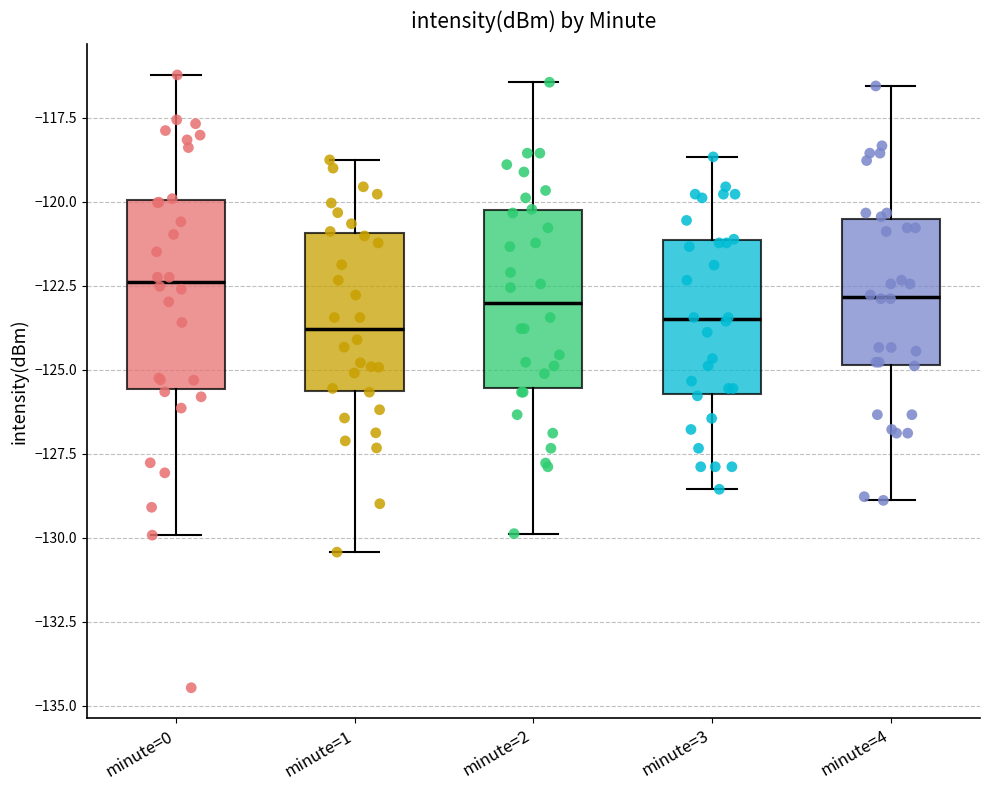

Where is the lower edge of the box for minute=4 on the y-axis? The values are not printed on the chart, so give them approximately, as read against the axis.

-125.0